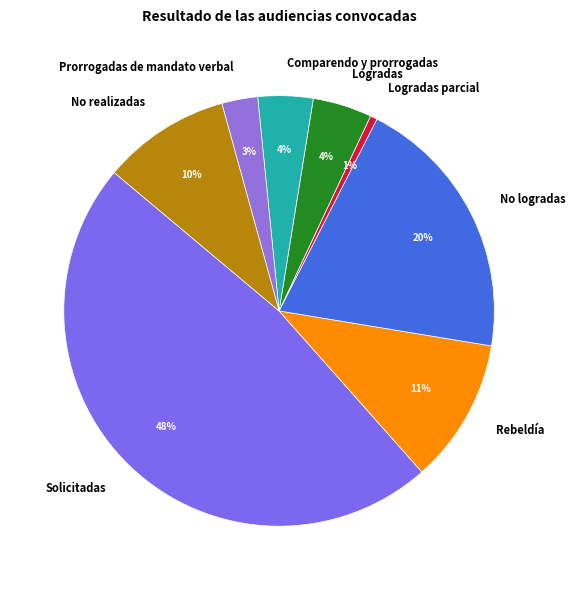

To the nearest percent, what is the difference between the Prorrogadas de mandato verbal and Comparendo y prorrogadas slice percentages?

1%